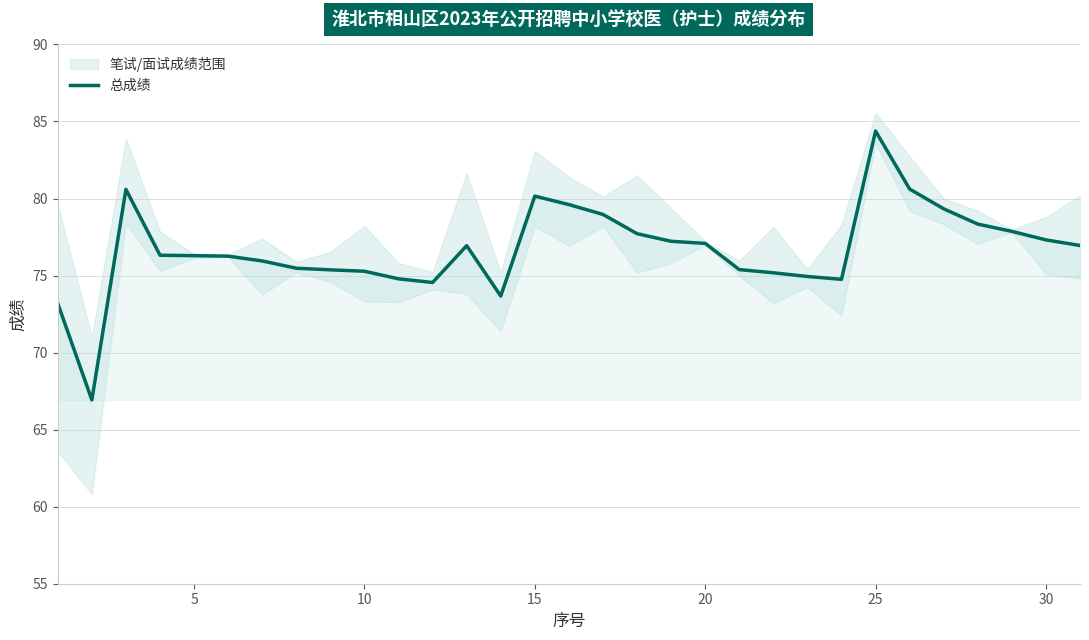

What is the lowest value of the 总成绩 series?

66.9